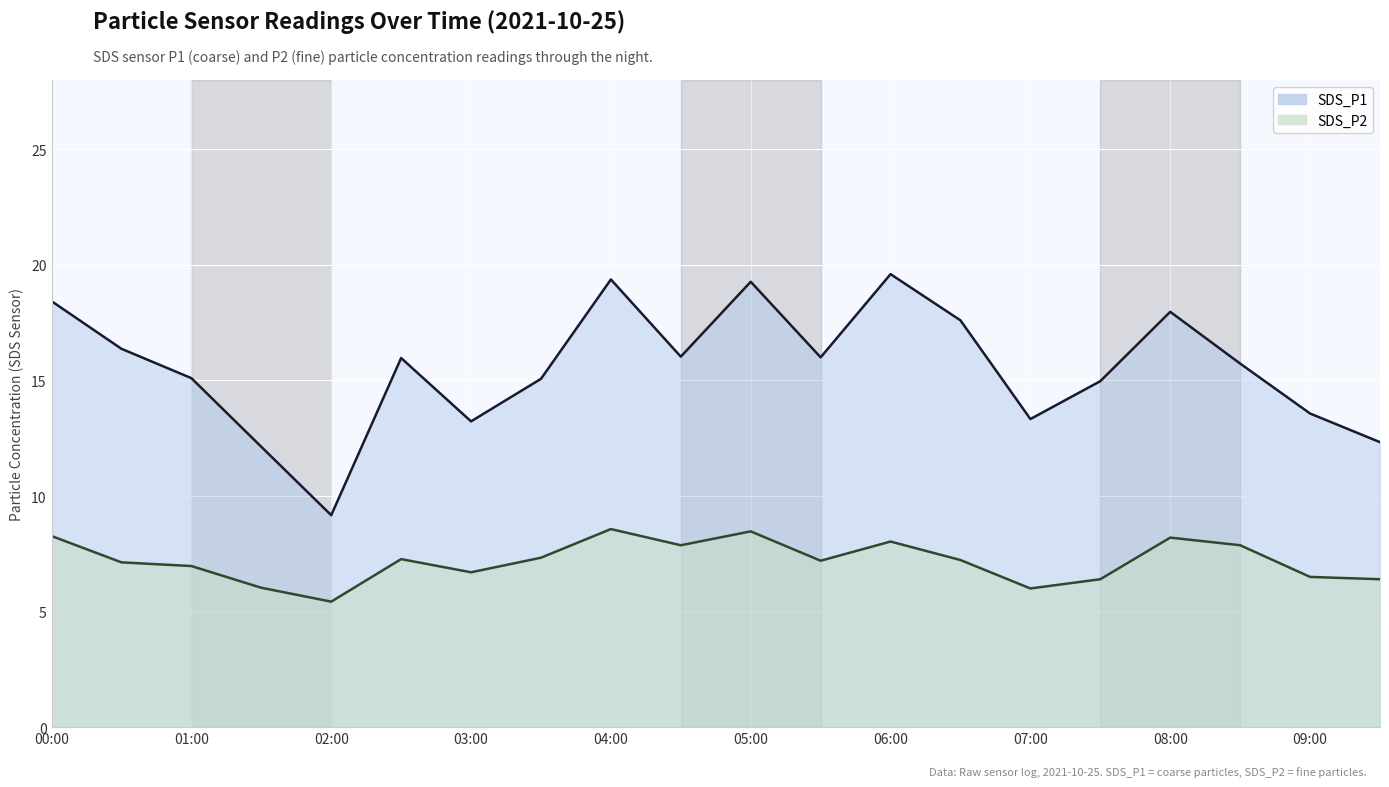

What is the minimum value shown in the chart?

5.4